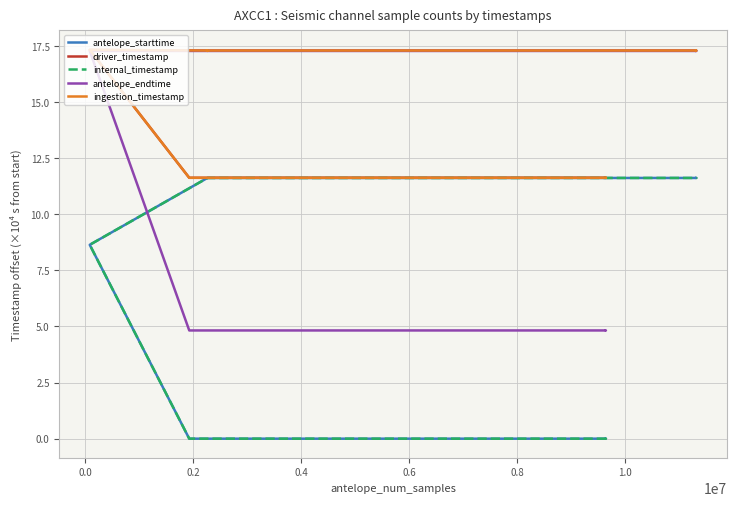

Is this an area chart (filled region under the line)?

No